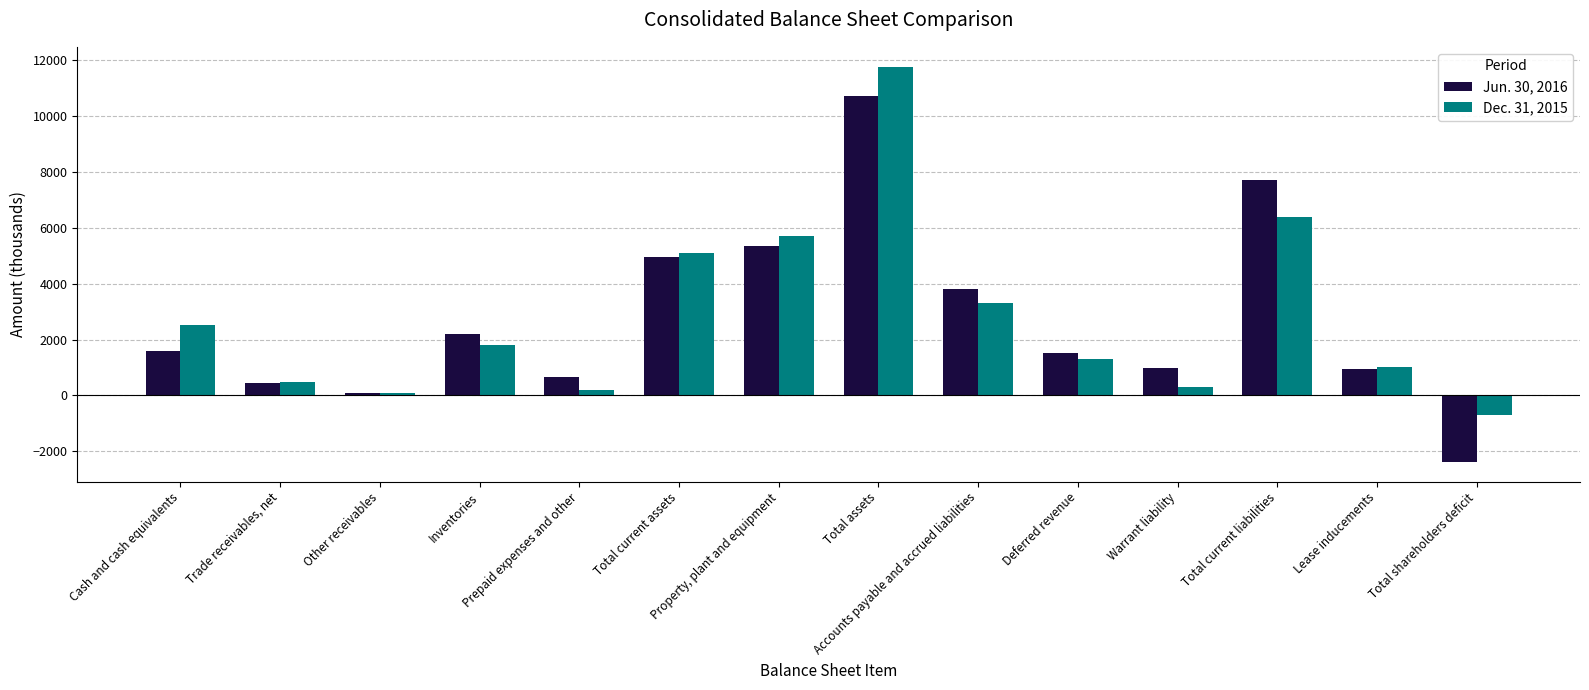

What is the label of the 11th bar from the right?

Inventories